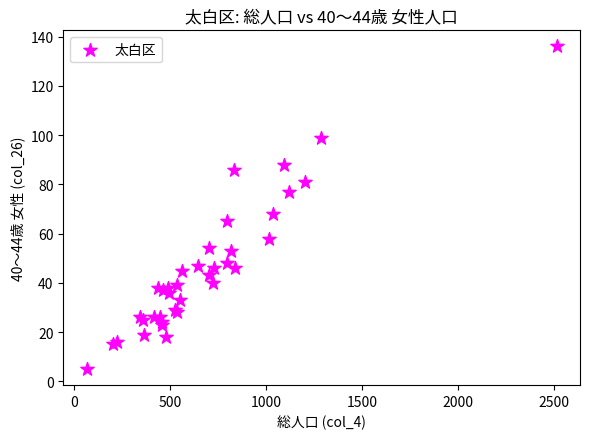

What Y value in the scatter plot is closest to 70?

68